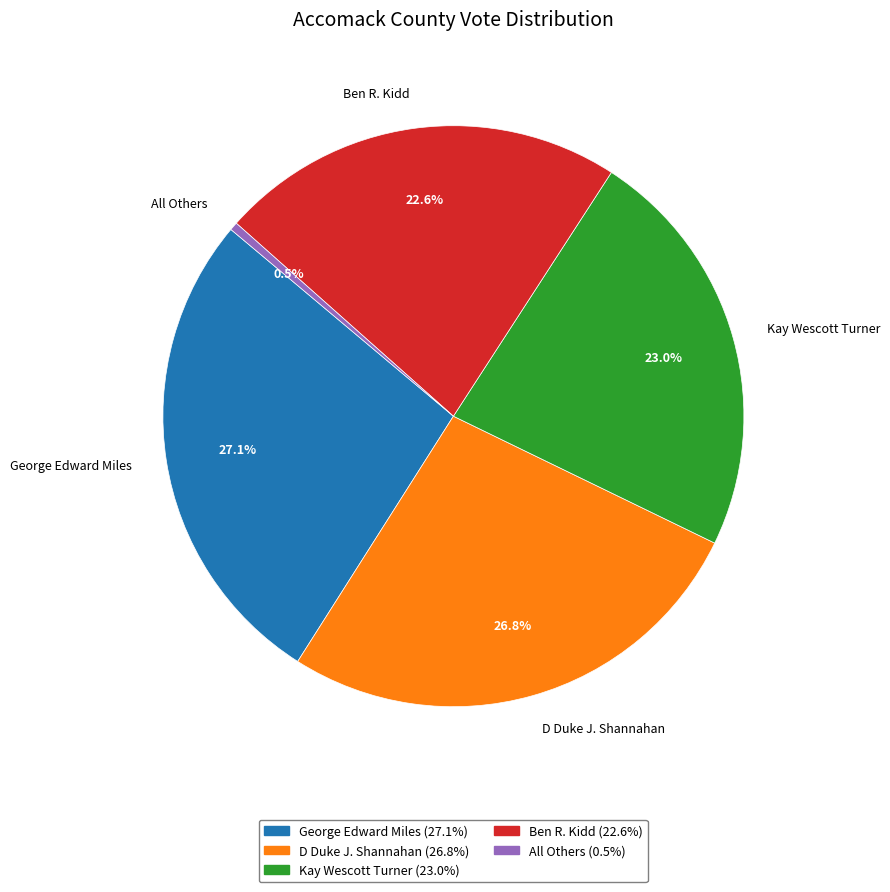

Count the number of slices in the pie.

5